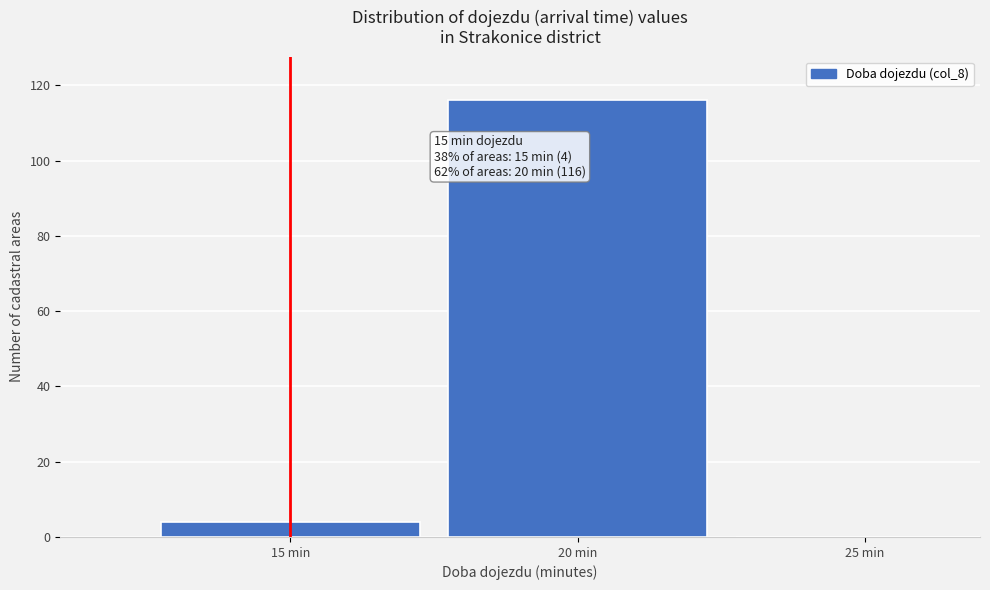

Reading left to right, list all the values displayed in this chart.

15 min=4	20 min=116	25 min=0